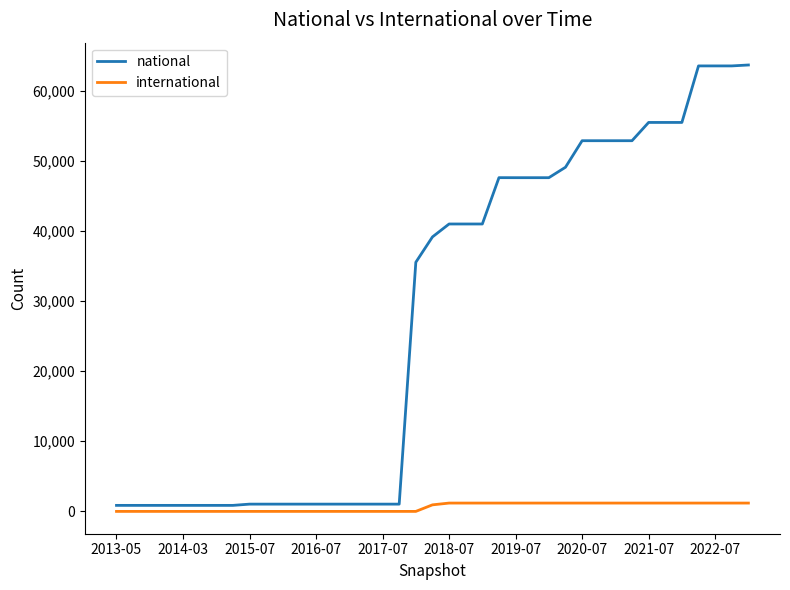

Which series has the largest total across all categories?

national